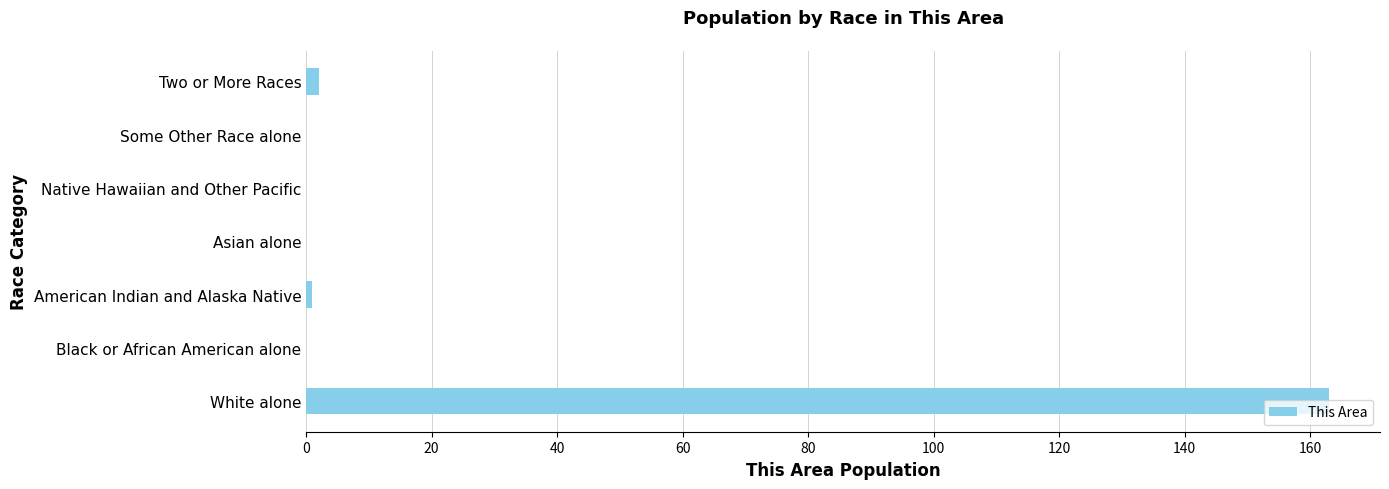

How many series are shown in this chart?

1